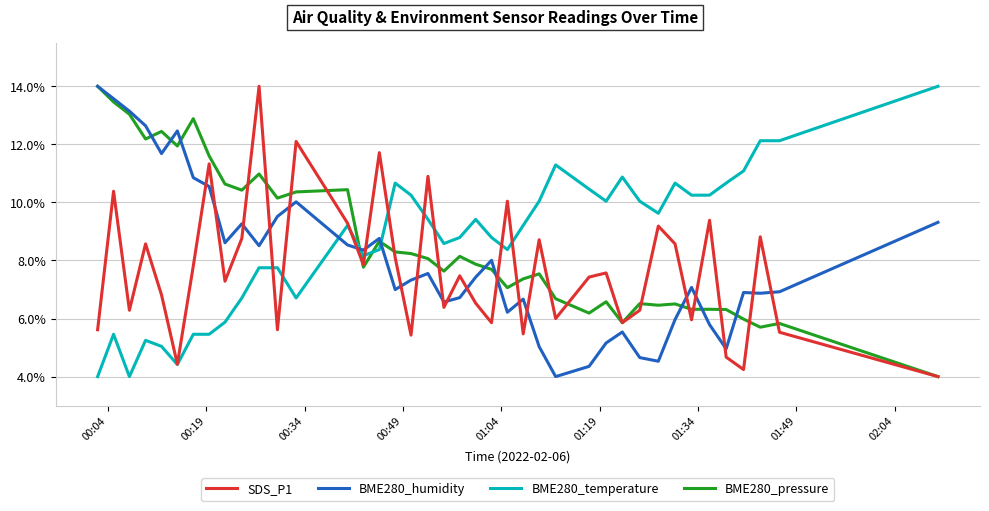

What is the highest value of the BME280_pressure series?

14.0